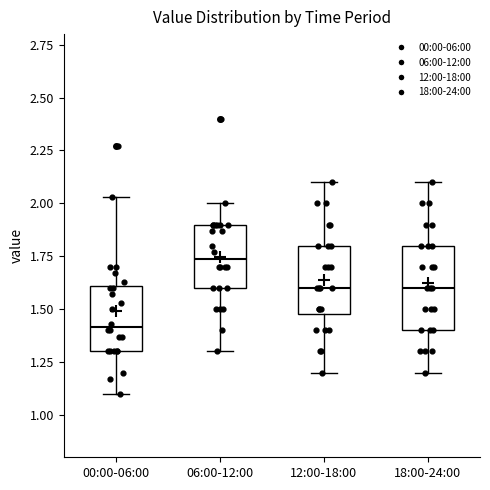

Comparing the boxes themselves (not the whiskers), which one is the tallest?

18:00-24:00